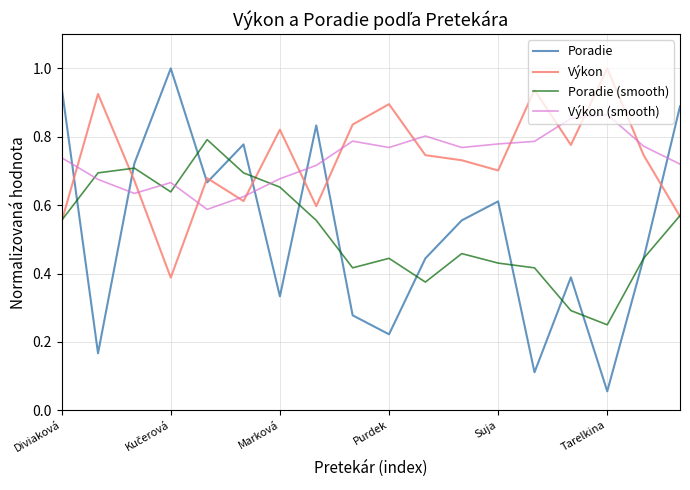

True or false: Výkon (smooth) and Výkon cross at least once.

True